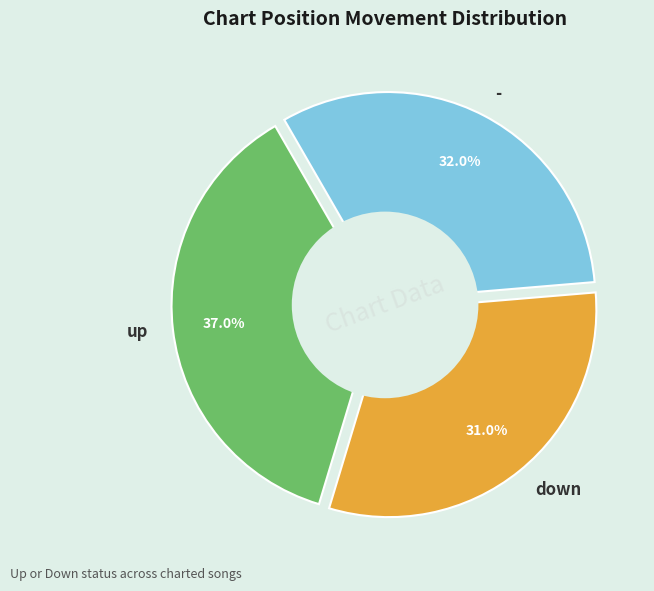

Does - represent more than half of the total?

No